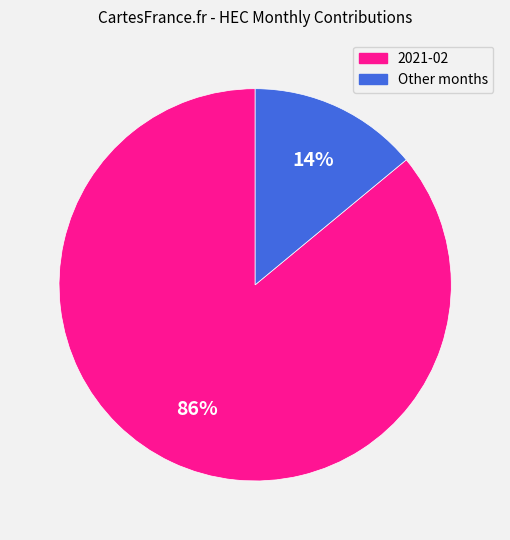

To the nearest percent, what is the average slice percentage?

50%